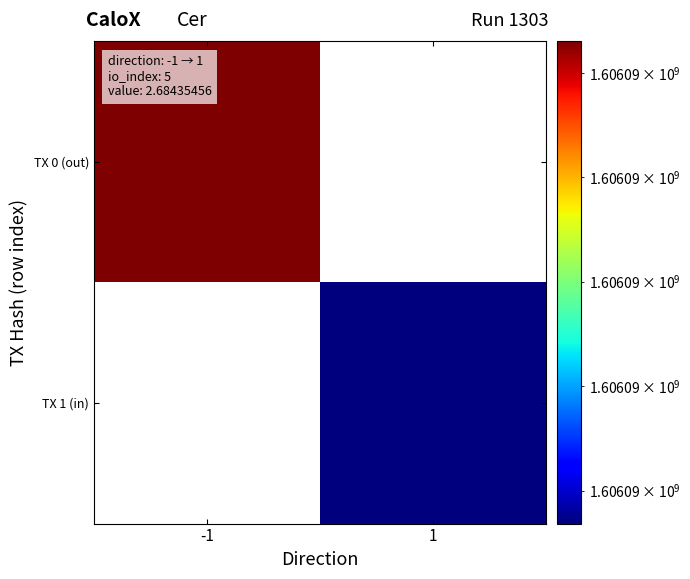

Which label corresponds to the smallest value in the chart?

1